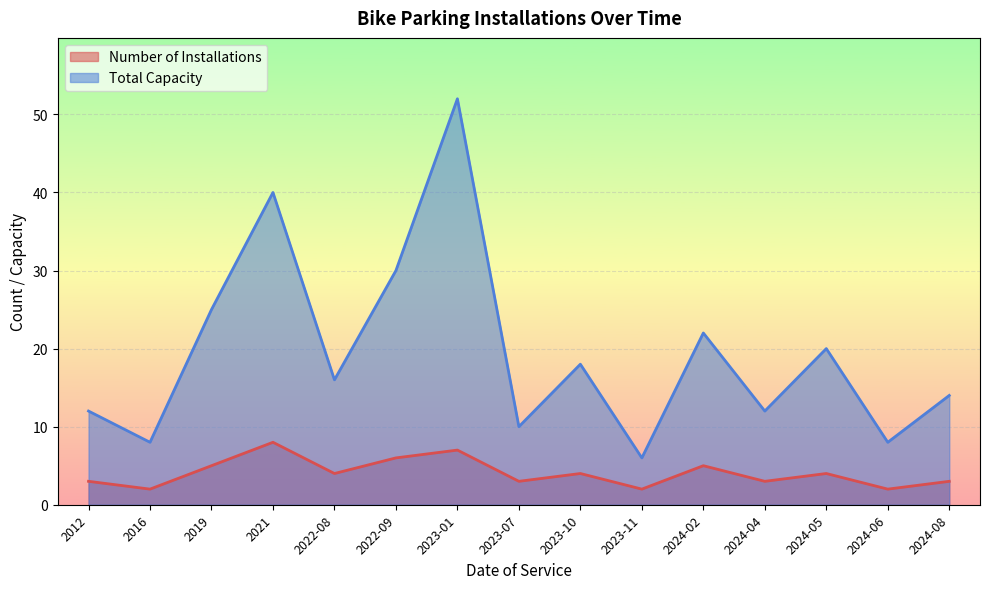

Is it true that Total Capacity equals 16 at 2022-08?

True